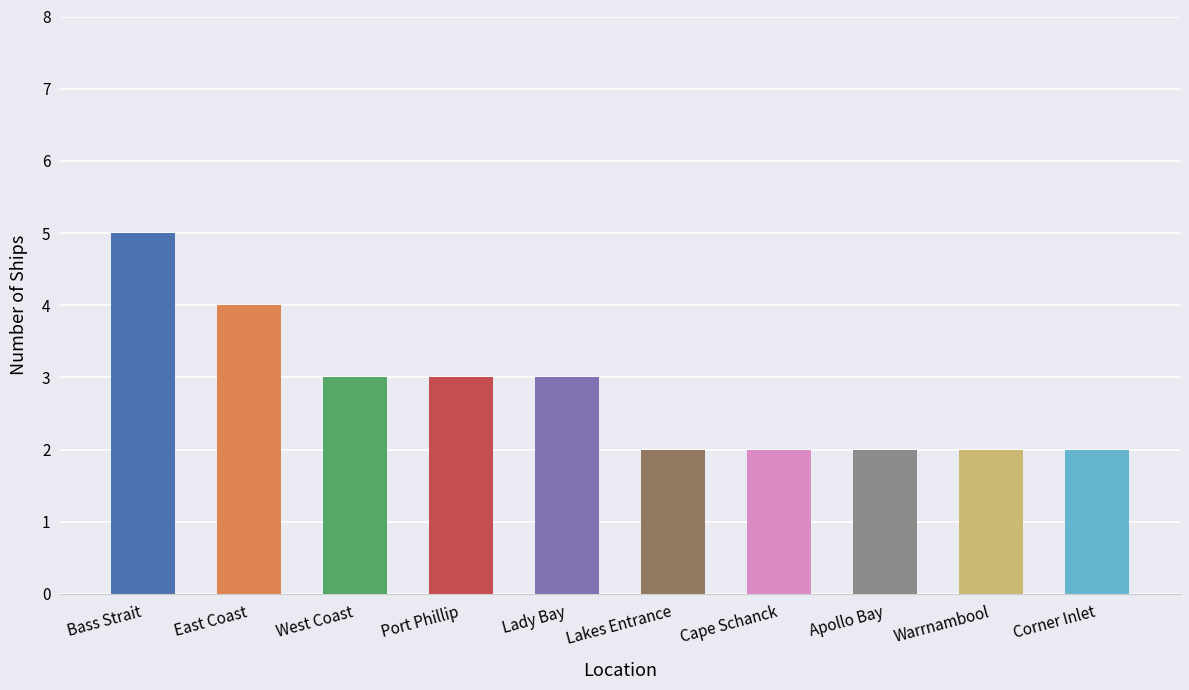

How many data points does each series have?

10